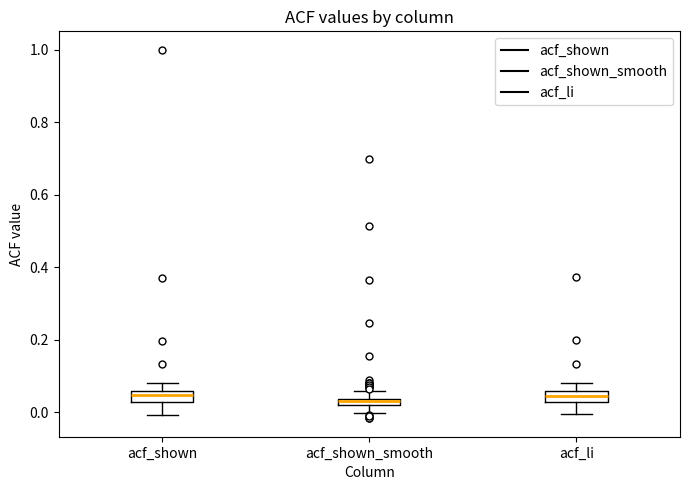

Where does the lower whisker of the box for acf_li end on the y-axis? The values are not printed on the chart, so give them approximately, as read against the axis.

0.00